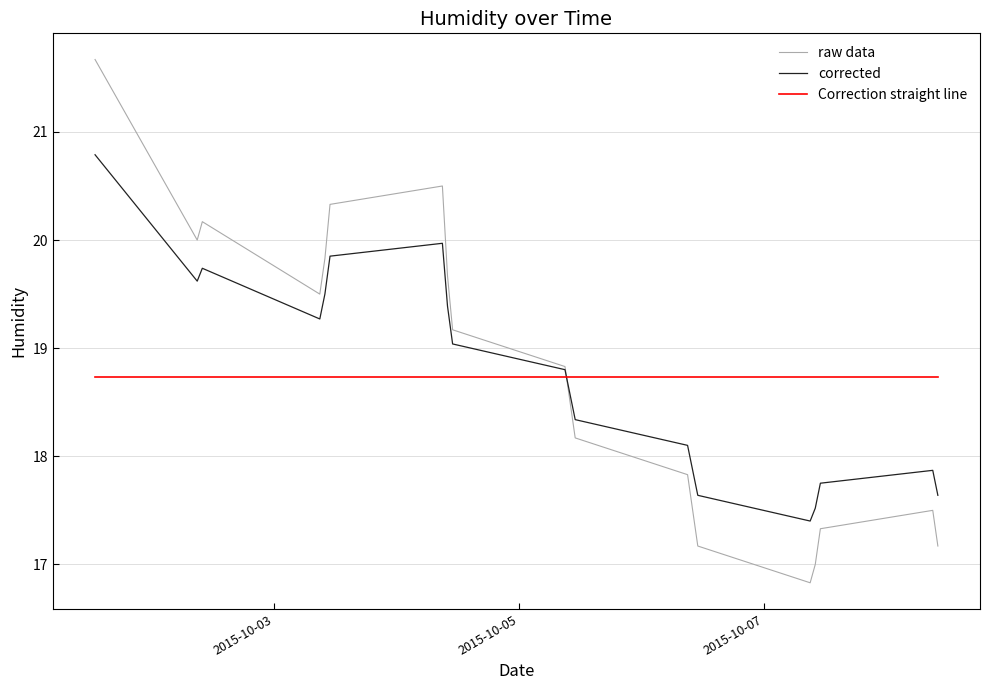

Which series has the largest range (max minus min)?

raw data